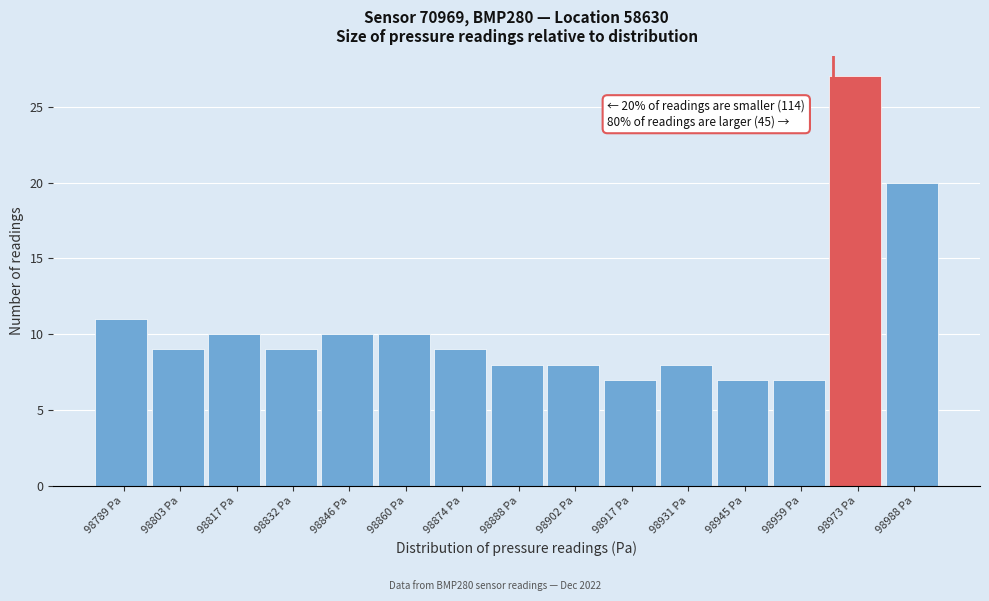

Reading left to right, extract all data points from this chart.

11	9	10	9	10	10	9	8	8	7	8	7	7	27	20